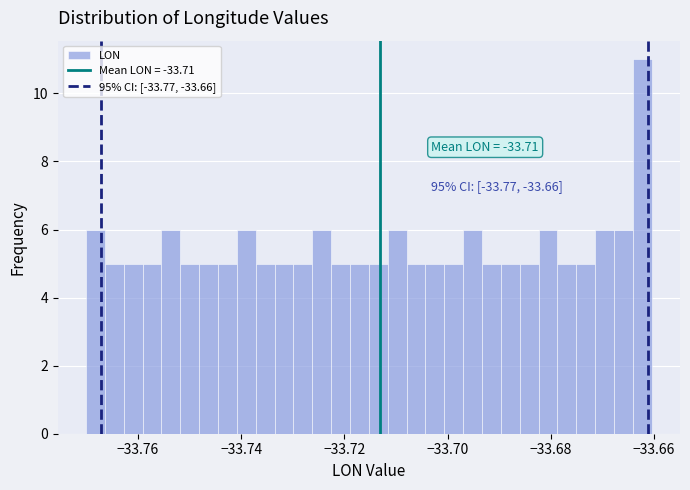

Around what value on the x-axis is the tallest bar? Give the approximate position of its centre, as read against the axis.

-33.662